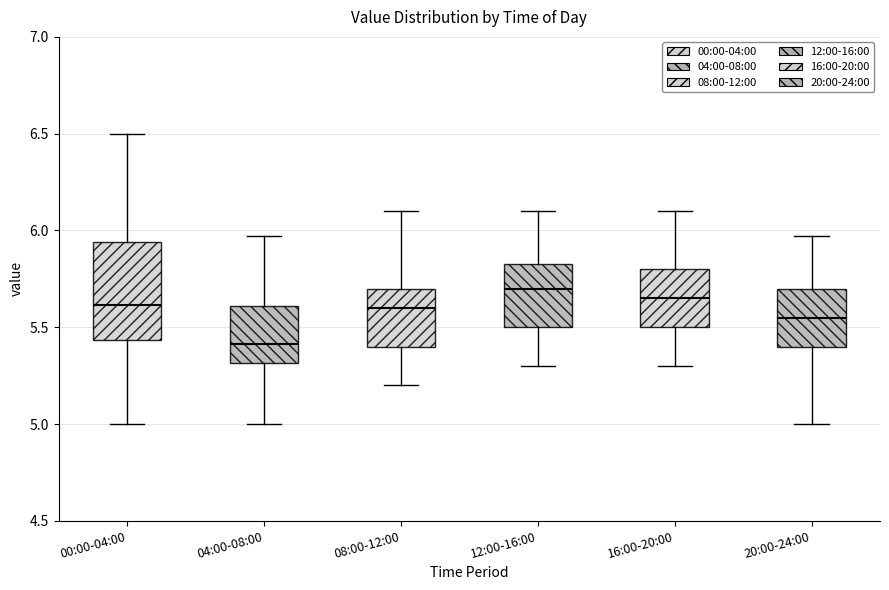

Reading left to right, read every box against the y-axis: the position of its median line, the range the box covers, and the ends of its whiskers. The values are not printed on the chart, so give them approximately, as read against the axis.

00:00-04:00: median 5.60, box 5.45 to 5.95, whiskers 5.00 to 6.50
04:00-08:00: median 5.40, box 5.30 to 5.60, whiskers 5.00 to 5.95
08:00-12:00: median 5.60, box 5.40 to 5.70, whiskers 5.20 to 6.10
12:00-16:00: median 5.70, box 5.50 to 5.85, whiskers 5.30 to 6.10
16:00-20:00: median 5.65, box 5.50 to 5.80, whiskers 5.30 to 6.10
20:00-24:00: median 5.55, box 5.40 to 5.70, whiskers 5.00 to 5.95